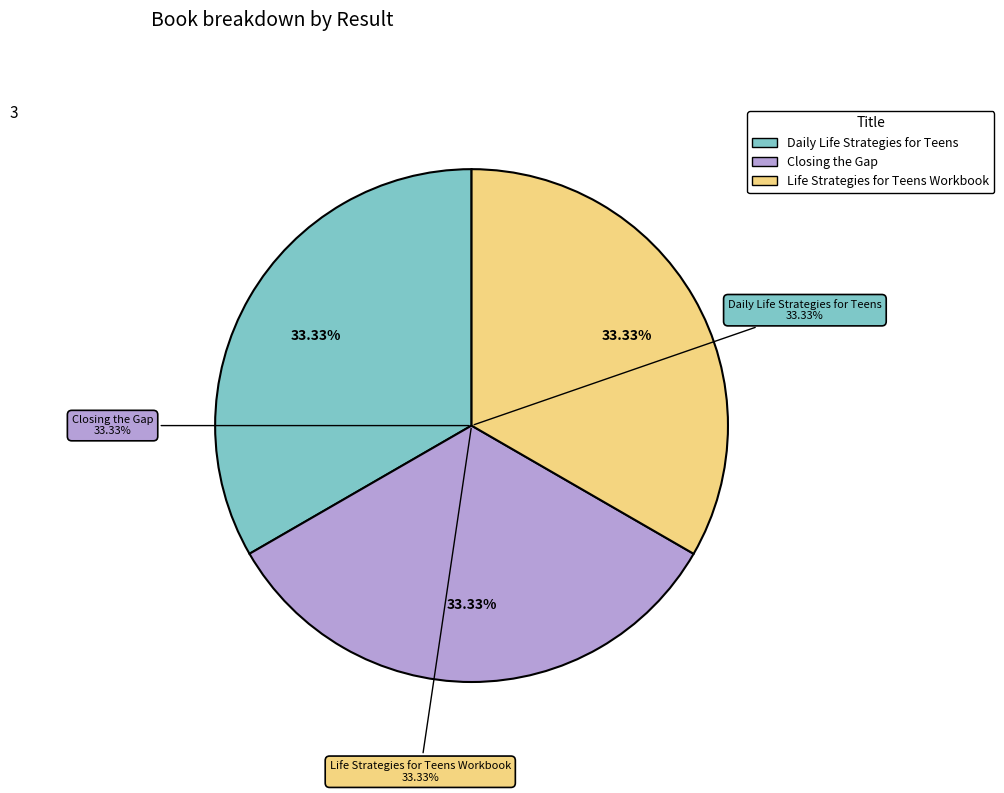

Which category has the smallest portion of the pie?

Closing the Gap